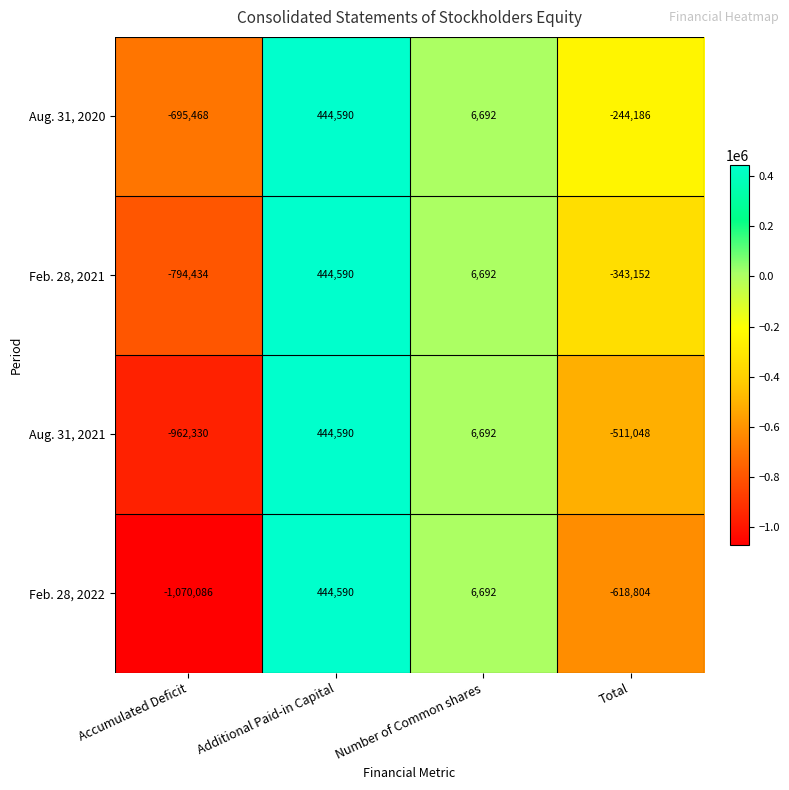

List the labels in order of Feb. 28, 2021 value, largest first.

Additional Paid-in Capital, Number of Common shares, Total, Accumulated Deficit